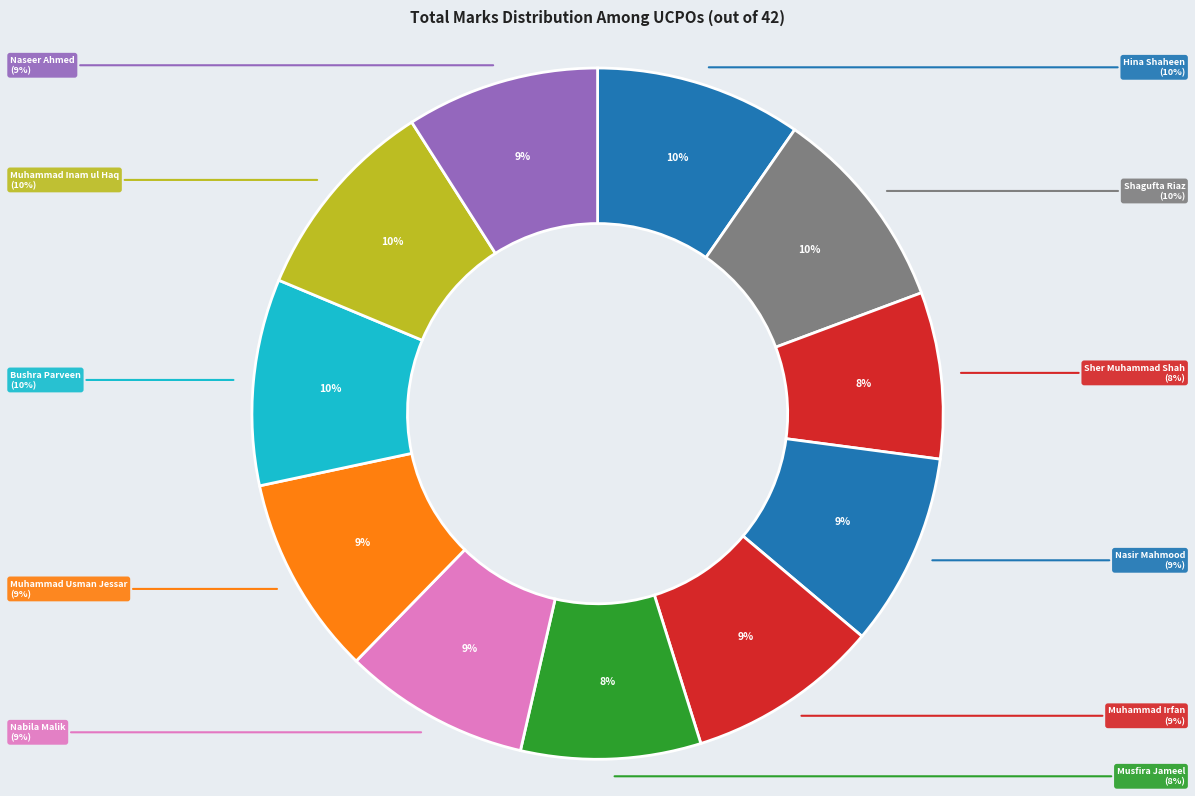

How many slices are in this pie chart?

11